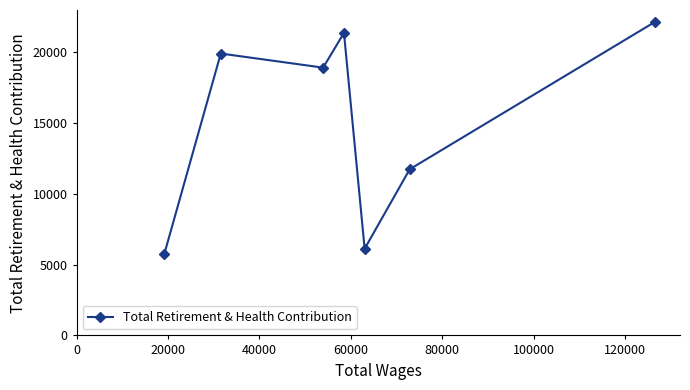

What is the value of the 6th point from the left?

11733